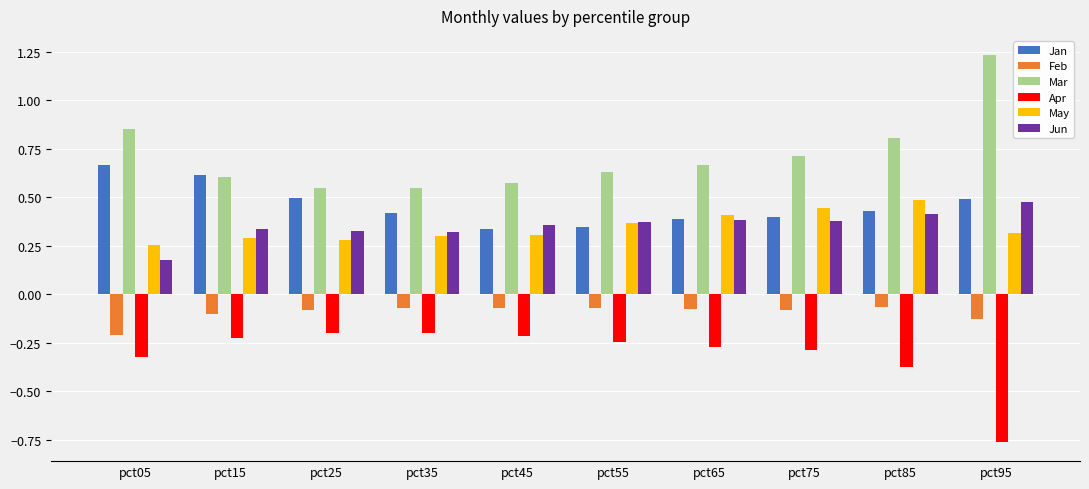

What is the difference between the highest and lowest values at pct15?

0.8